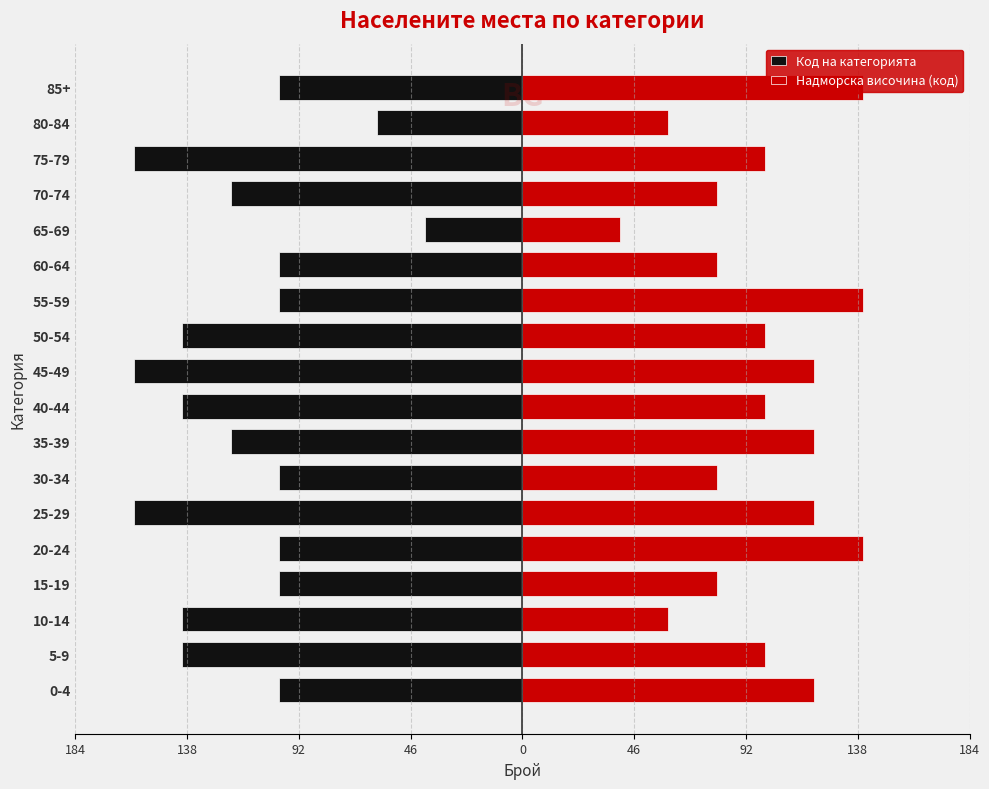

Are the bars grouped side by side (vs. stacked)?

Yes